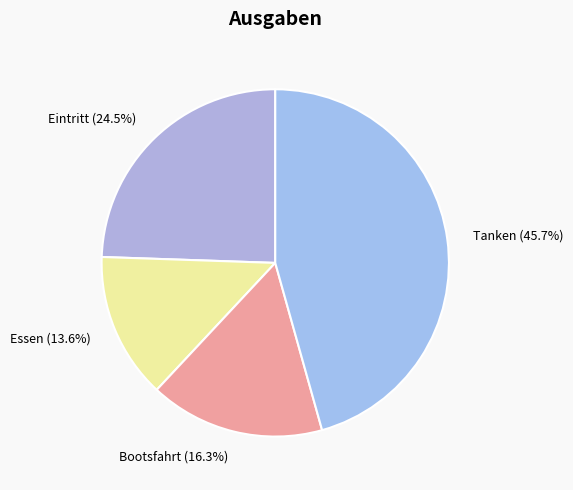

Which has a higher value, Bootsfahrt or Eintritt?

Eintritt